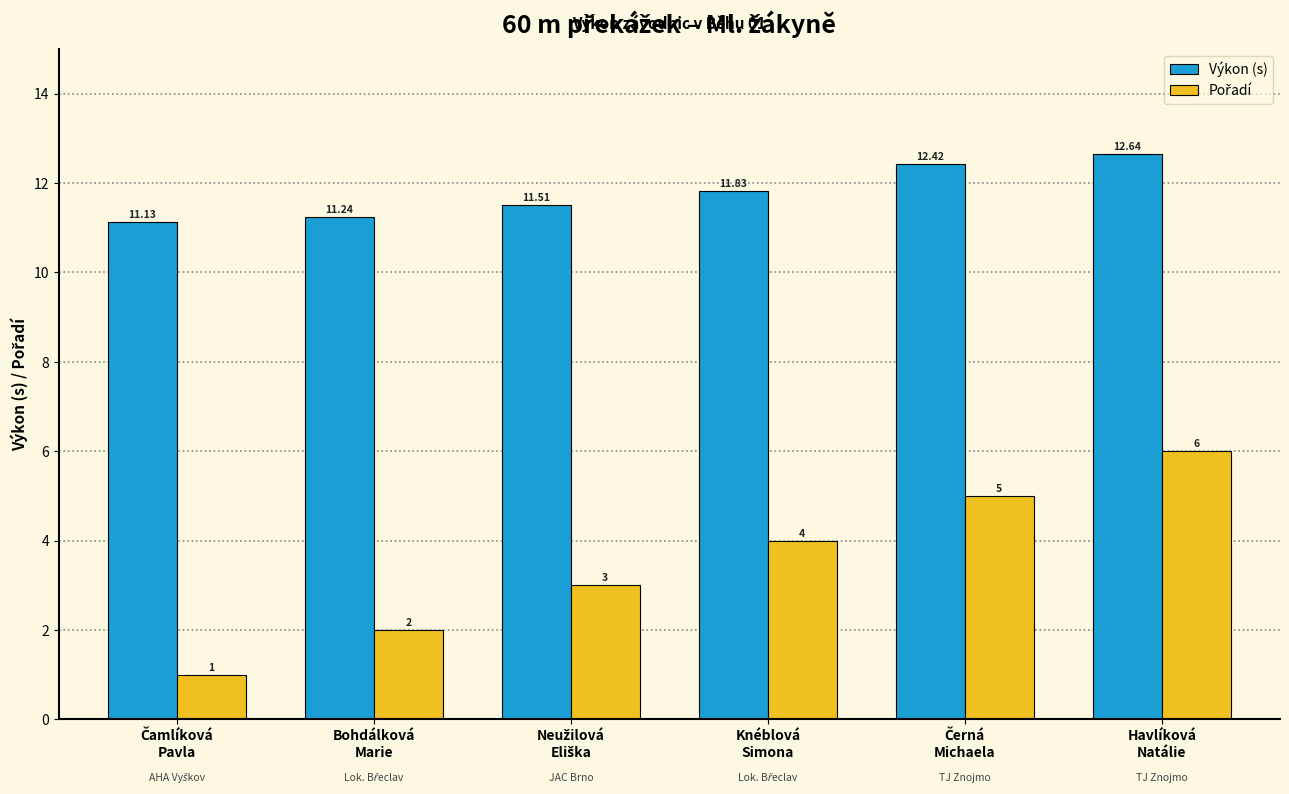

Which series has the largest total across all categories?

Výkon (s)